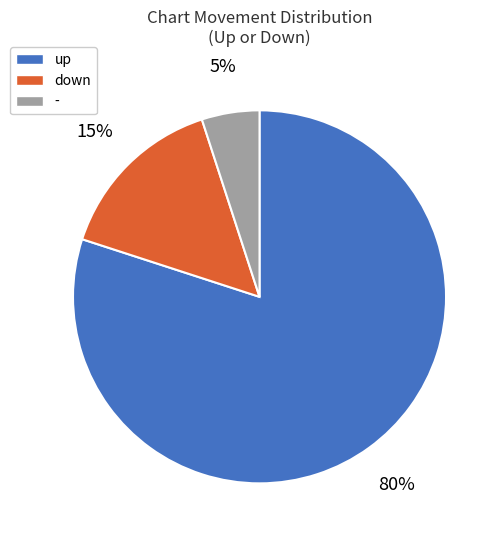

What is the largest slice in the pie chart?

up